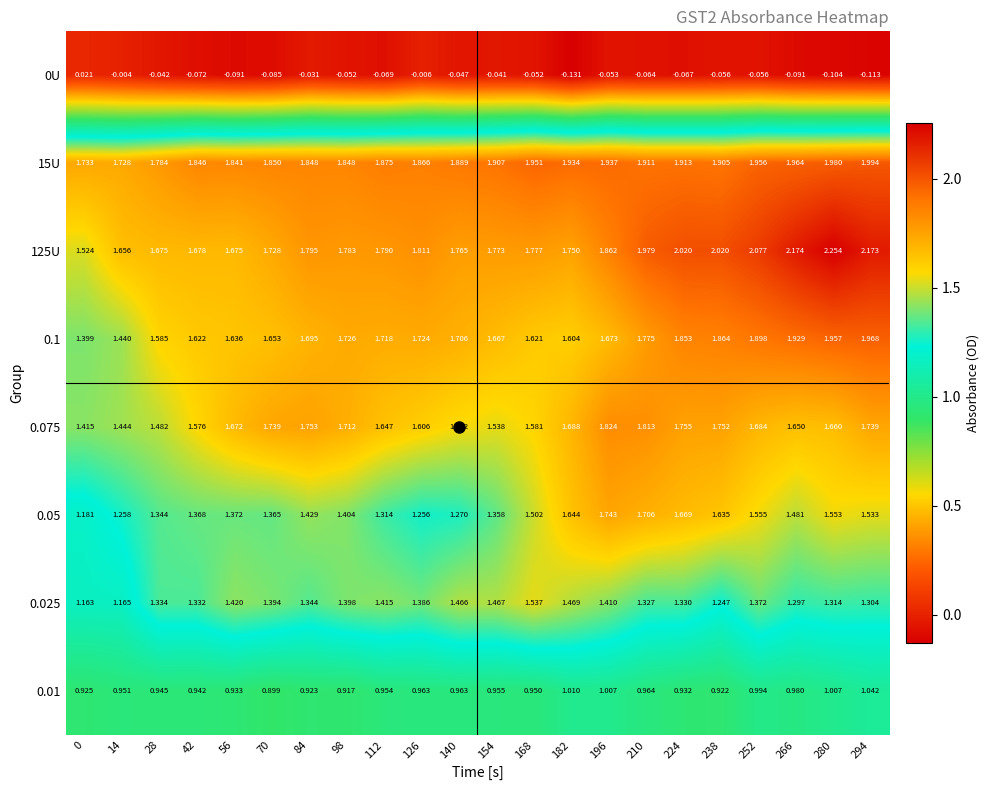

Is the value of 0U at 252 greater than the value of 0.01 at 98?

No